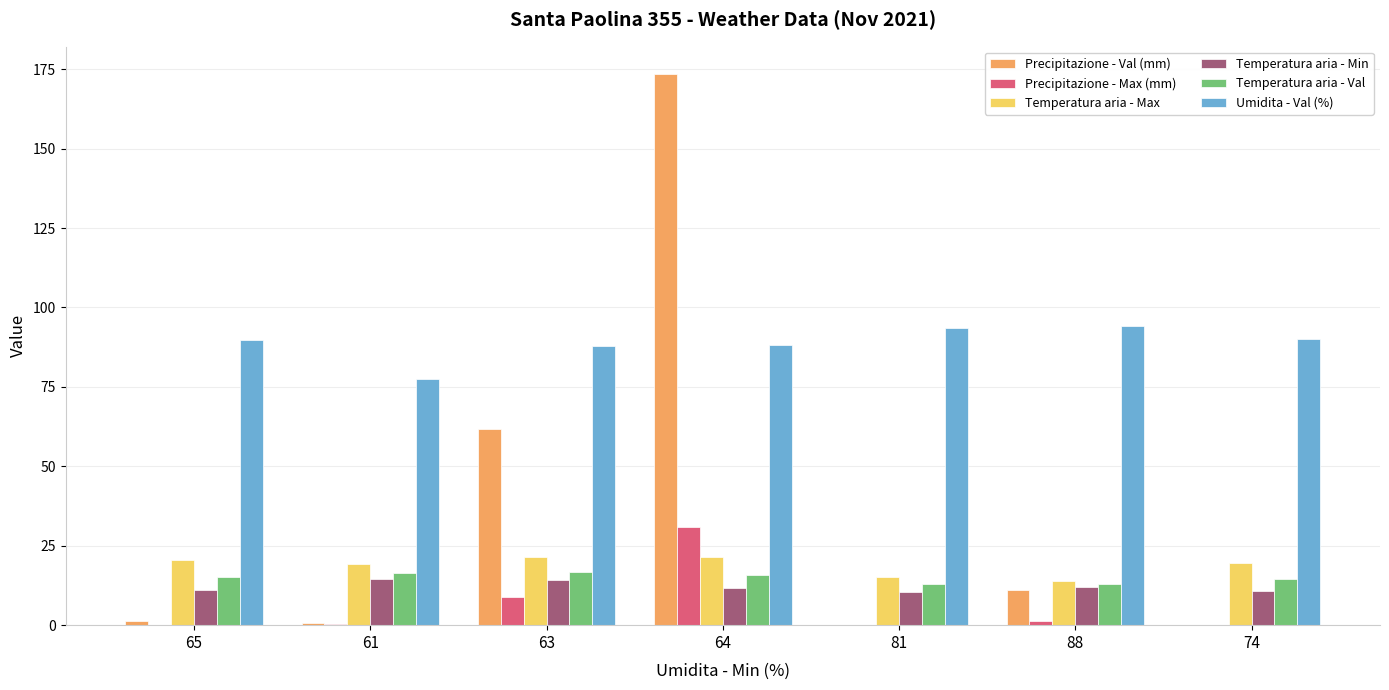

How many series are shown in this chart?

6